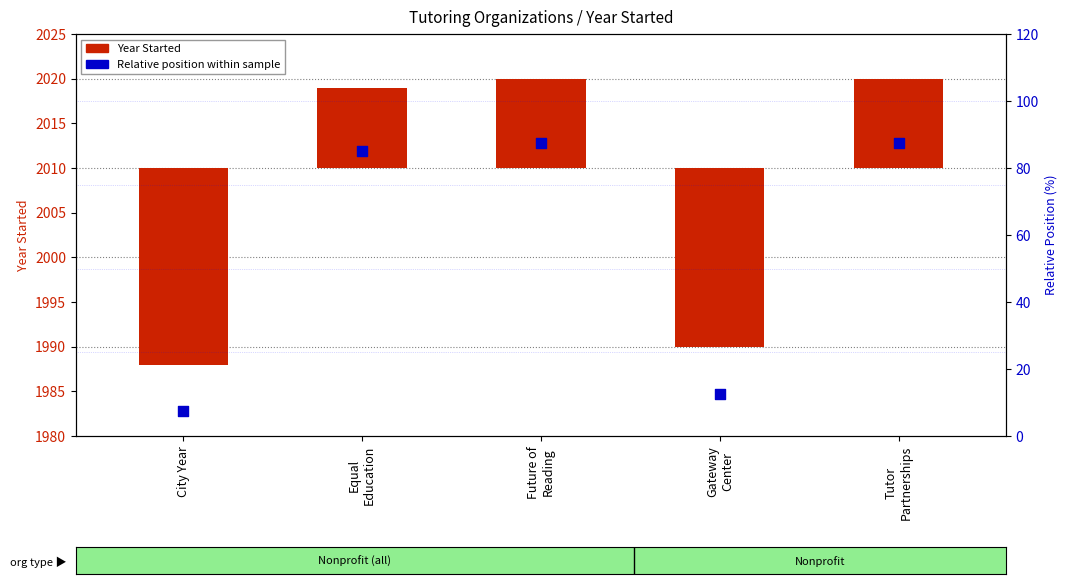

What is the total value across all series at Gateway
Center?

-7.5